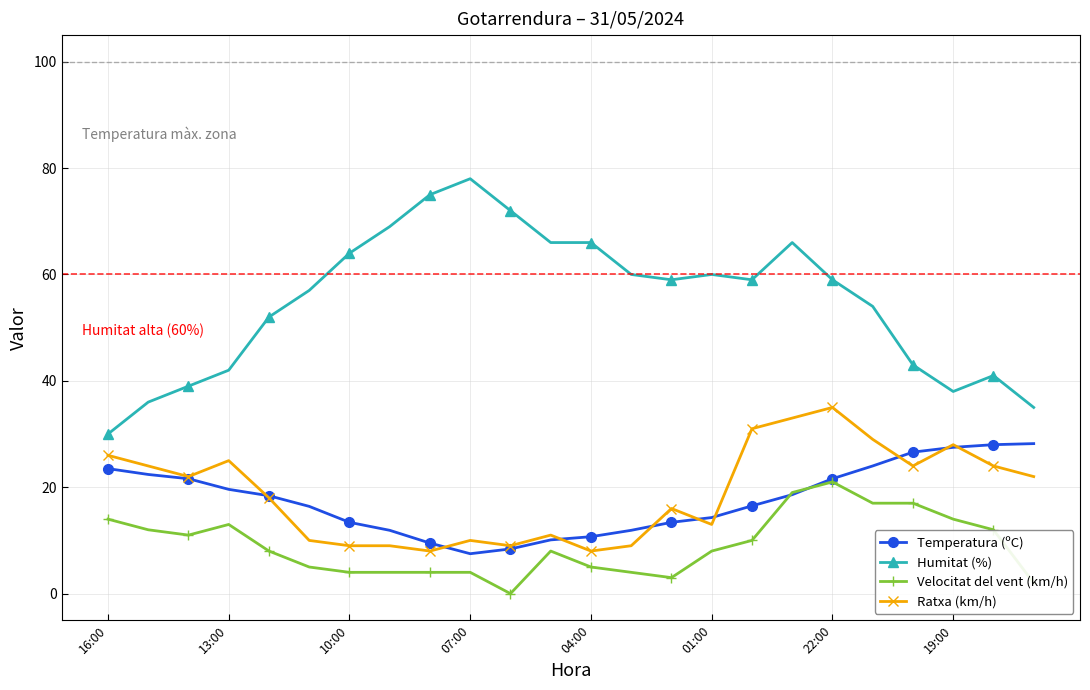

Which series has the largest total across all categories?

Humitat (%)